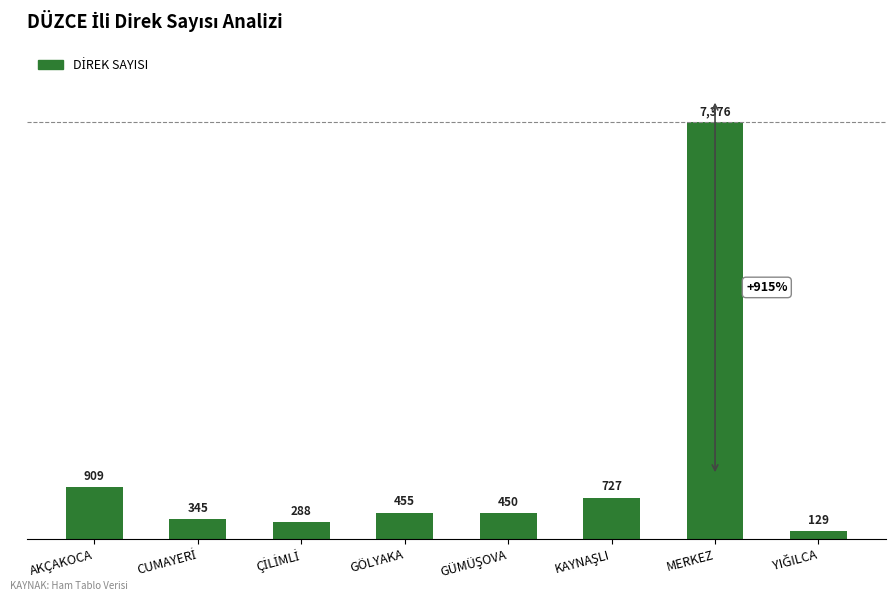

What is the change in value from AKÇAKOCA to GÖLYAKA?

-454